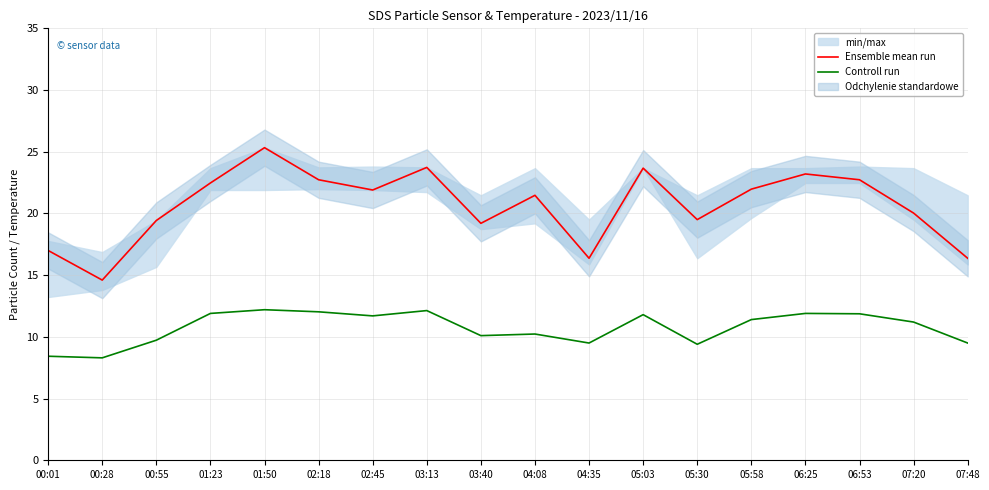

True or false: Controll run and Ensemble mean run cross at least once.

False